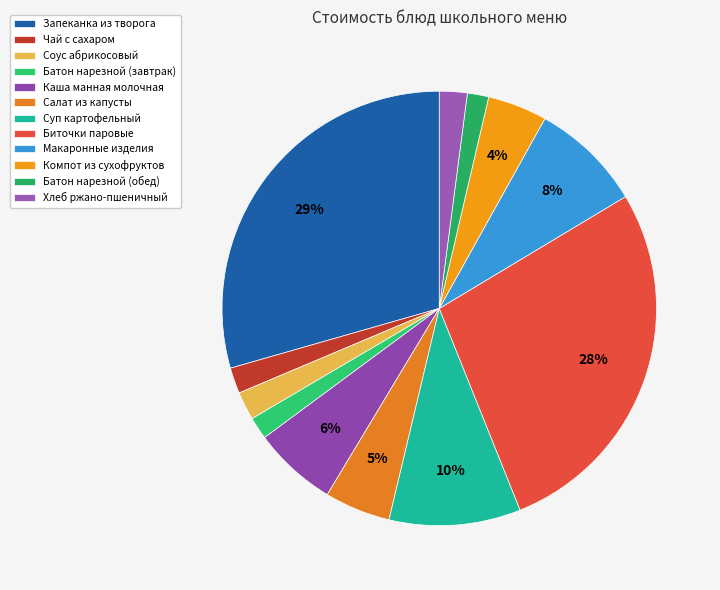

How many slices are in this pie chart?

12